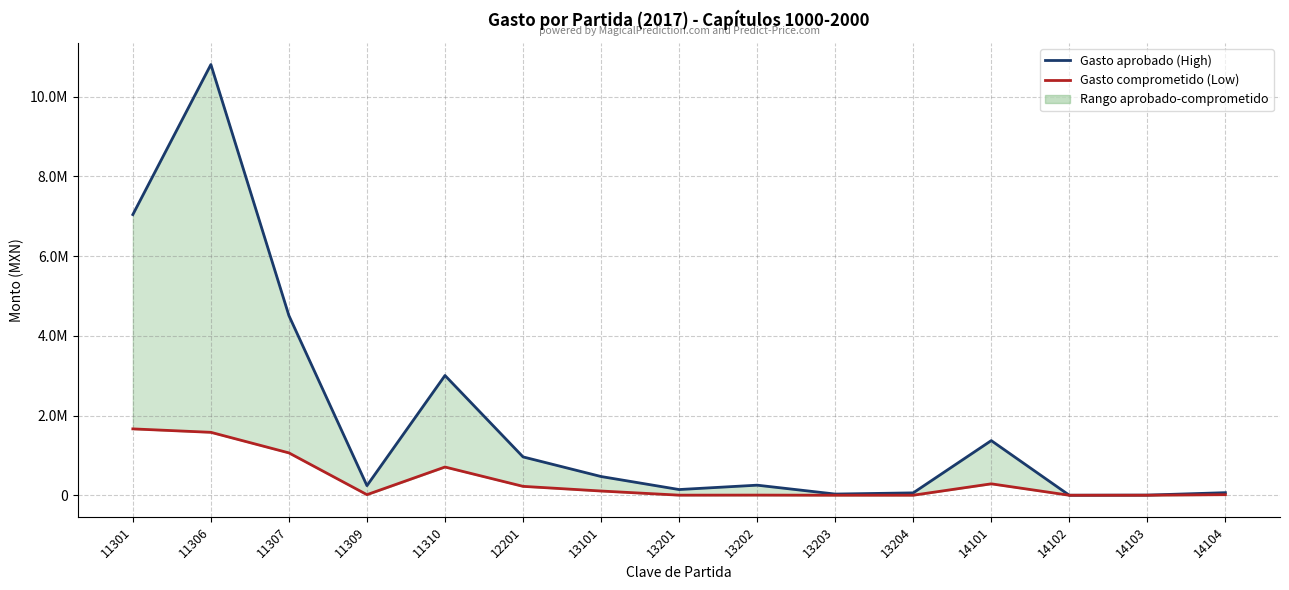

Reading left to right, extract all data points from this chart.

Gasto aprobado (High): 11301=7041204	11306=10804363	11307=4506497	11309=241153	11310=3004332	12201=961920	13101=469625	13201=143063	13202=252690	13203=29805	13204=59610	14101=1370705	14102=206	14103=3730	14104=64703
Gasto comprometido (Low): 11301=1664631	11306=1578530	11307=1062419	11309=14630	11310=708280	12201=223141	13101=106068	13201=2210	13202=3683	13203=460	13204=921	14101=286441	14102=40	14103=723	14104=14043